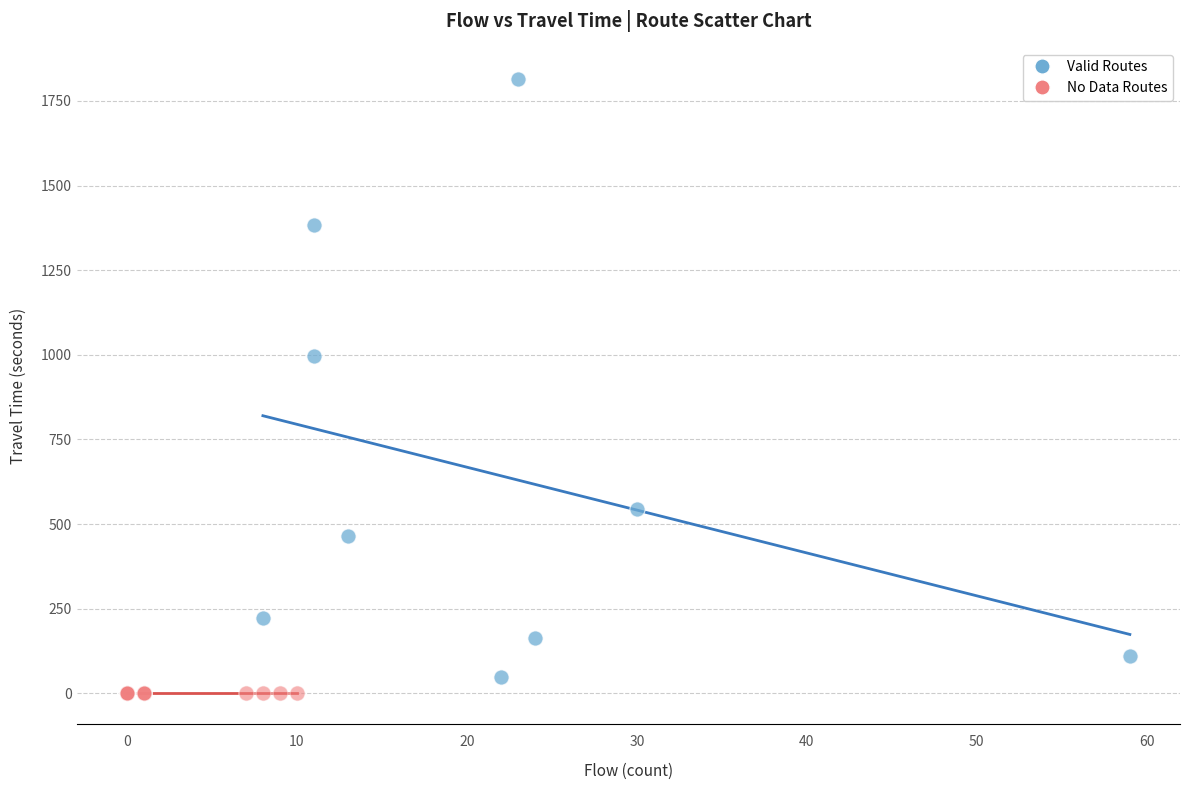

Which series contains the highest Y value?

Valid Routes